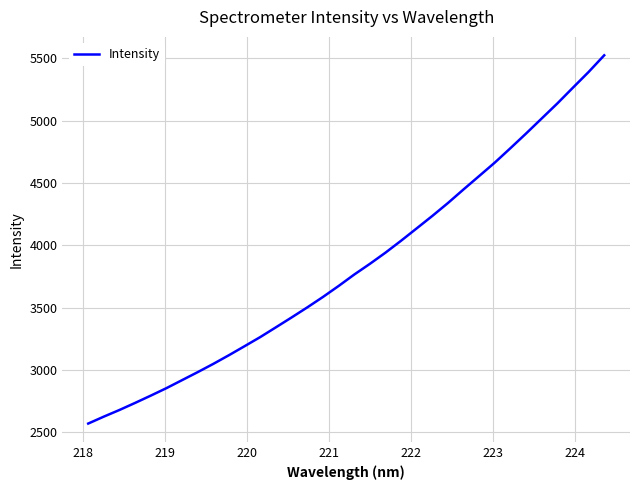

What is the difference between the maximum and minimum values?

2957.4